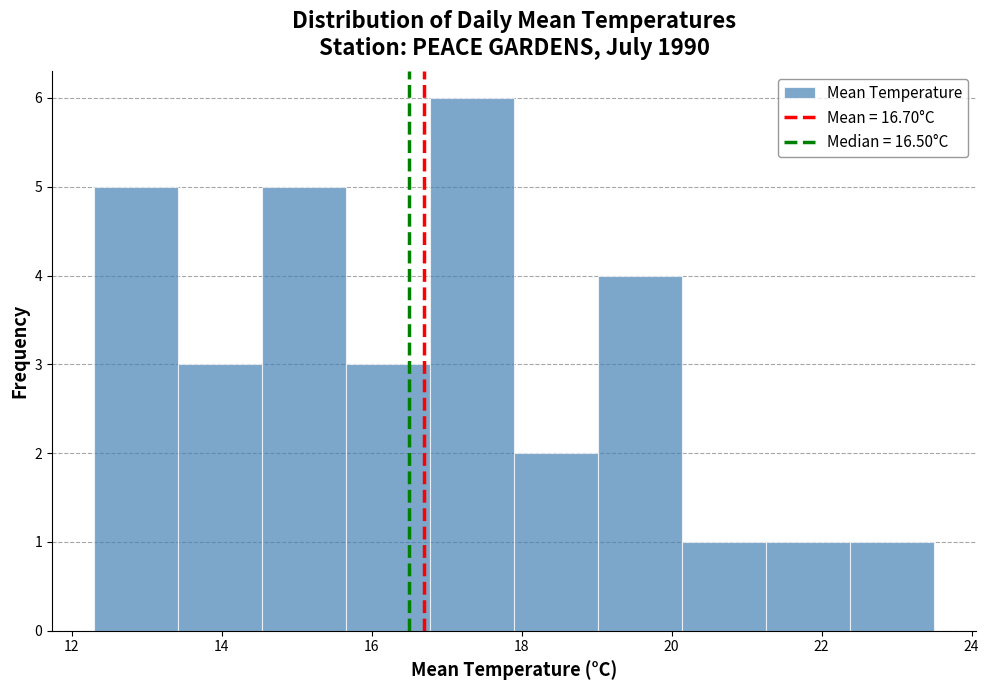

Reading left to right, list every bar in this chart as the range it spans on the x-axis followed by its height. Neither the bar edges nor the heights are printed on the chart, so give them approximately, as read against the axes.

12.30 to 13.42: 5
13.42 to 14.54: 3
14.54 to 15.66: 5
15.66 to 16.78: 3
16.78 to 17.90: 6
17.90 to 19.02: 2
19.02 to 20.14: 4
20.14 to 21.26: 1
21.26 to 22.38: 1
22.38 to 23.50: 1